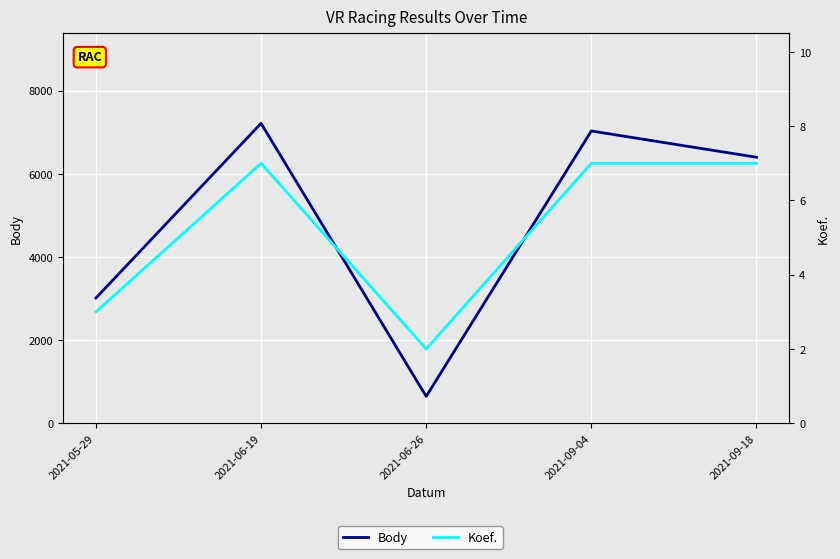

Reading left to right, extract all data points from this chart.

Body: 2021-05-29=3012	2021-06-19=7213	2021-06-26=646	2021-09-04=7029	2021-09-18=6397
Koef.: 2021-05-29=3	2021-06-19=7	2021-06-26=2	2021-09-04=7	2021-09-18=7